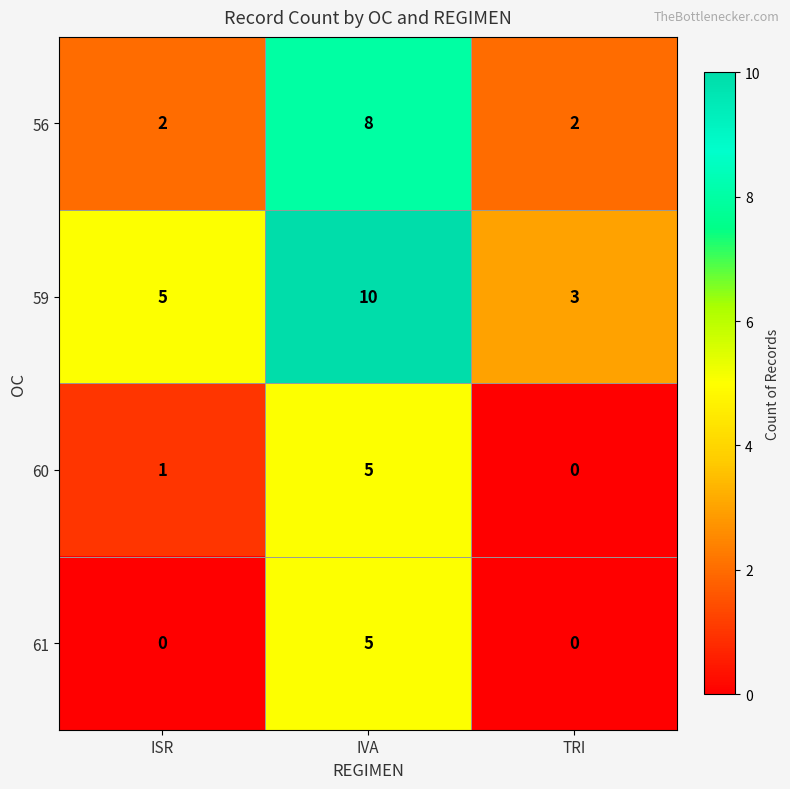

What is the total value across all series at TRI?

5